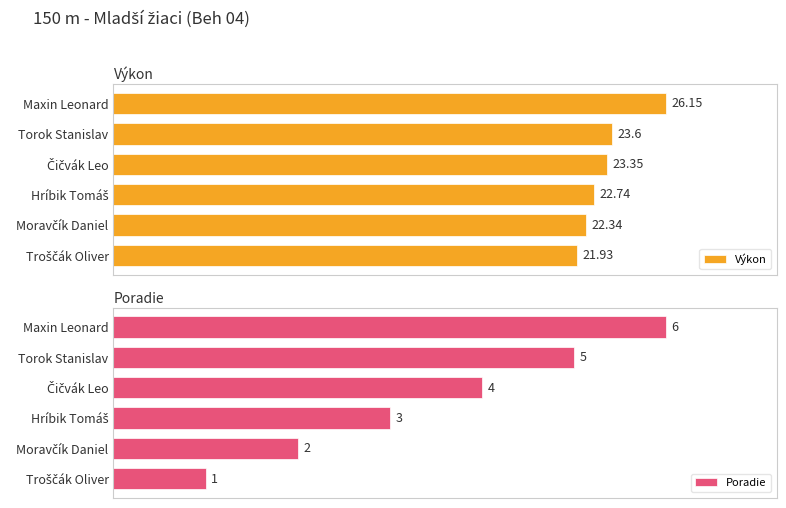

How many data points does each series have?

6